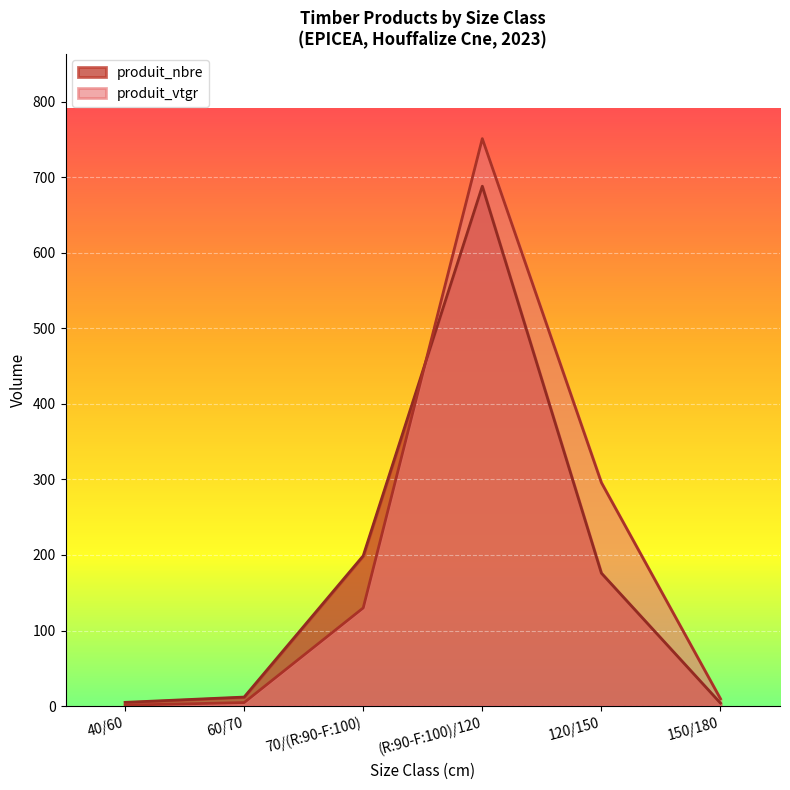

At which category is the sum across all series the highest?

(R:90-F:100)/120